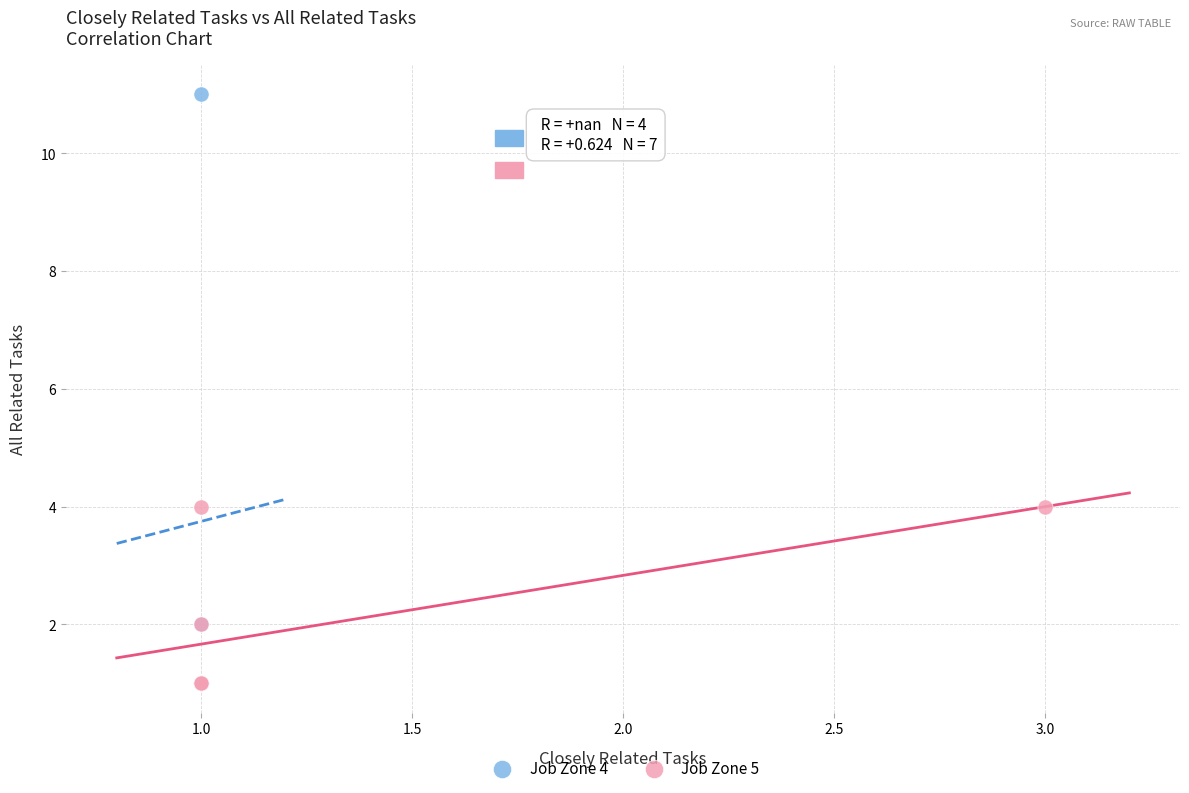

What are all the series names shown in the legend?

Job Zone 4, Job Zone 5